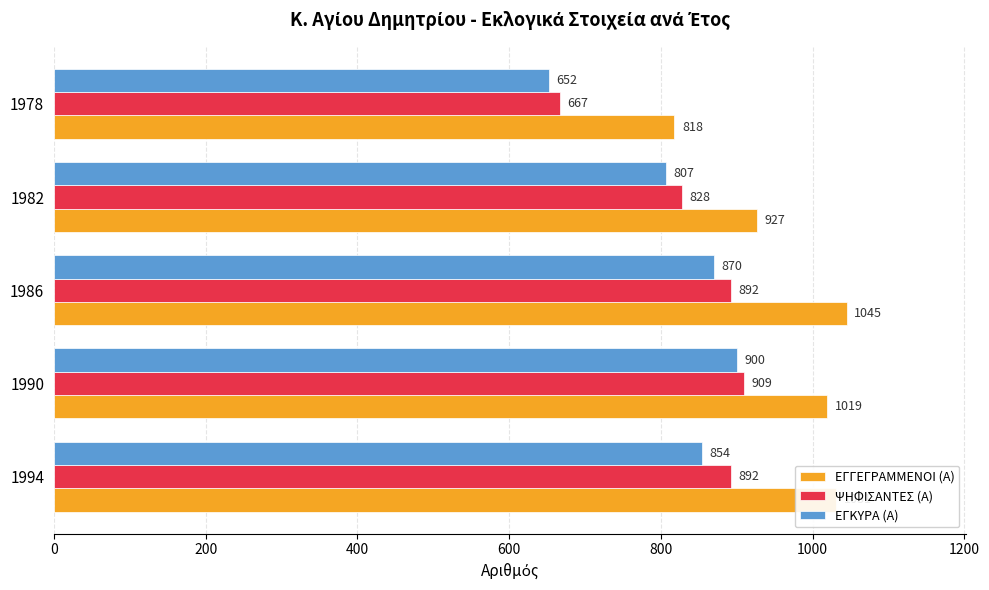

What is the spread (max minus min) of values at 1982?

120